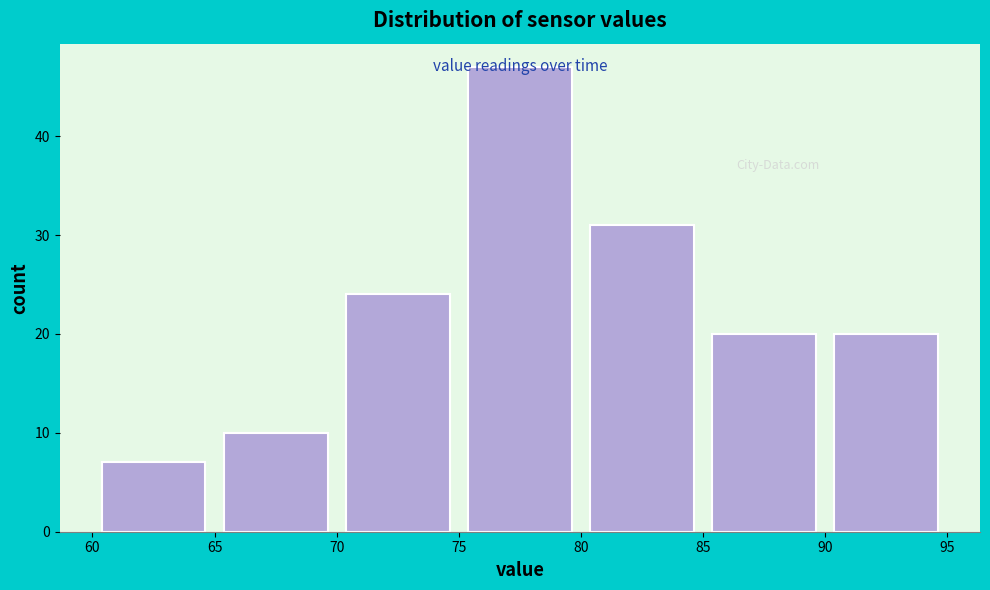

Over which range of the x-axis is the bar tallest?

75 to 80